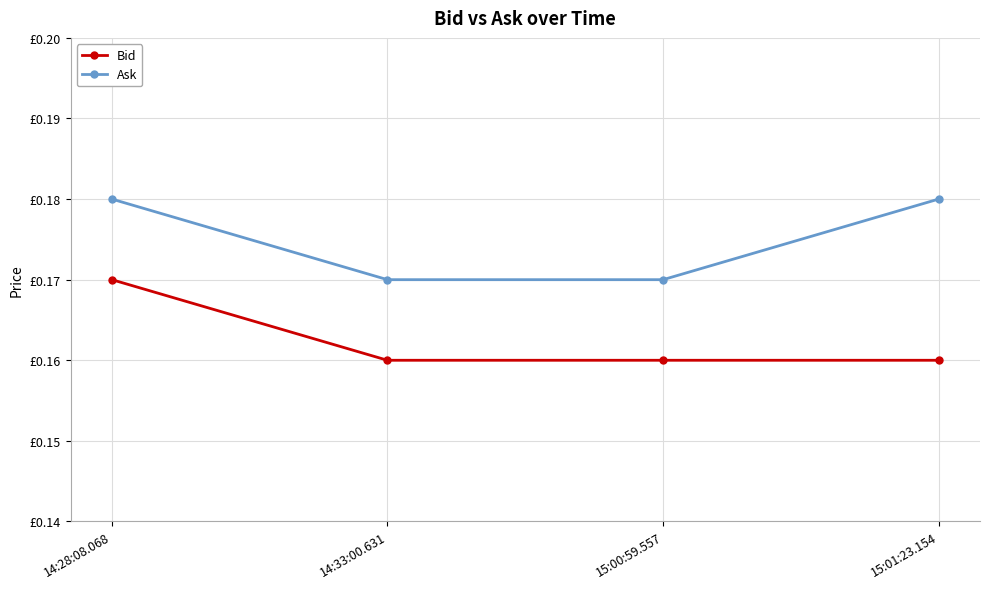

What are all the series names shown in the legend?

Bid, Ask